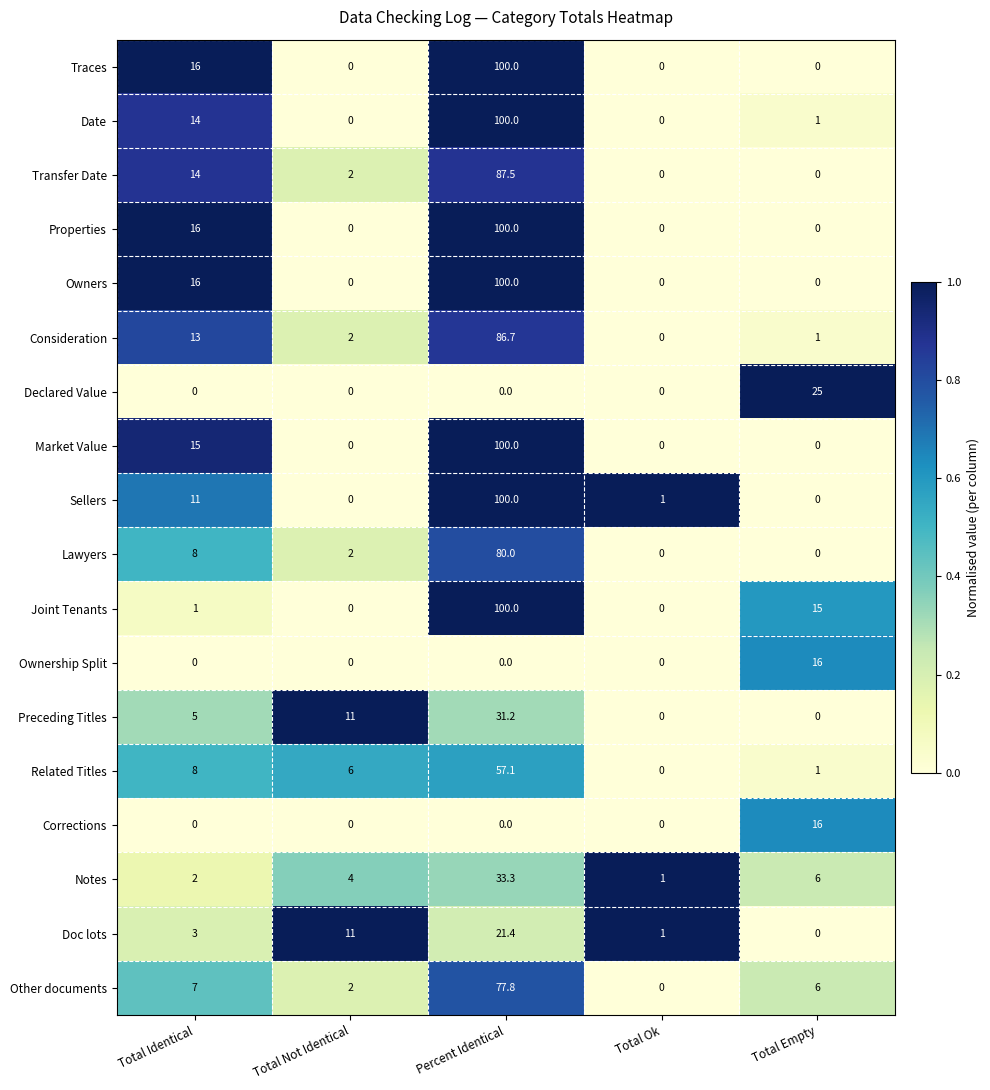

What is the greatest value displayed?

100.0